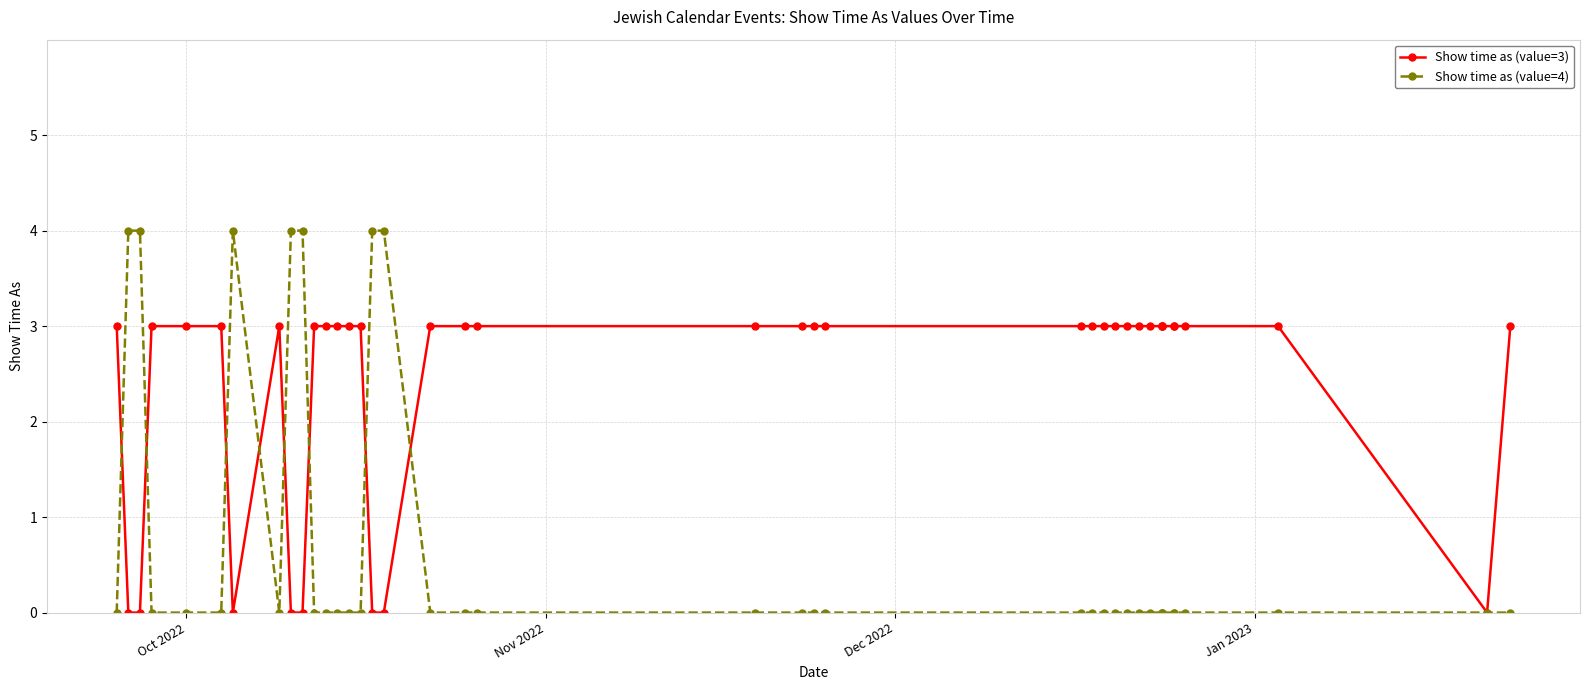

In Show time as (value=4), how many points are lower than both neighbors (excluding endpoints)?

1